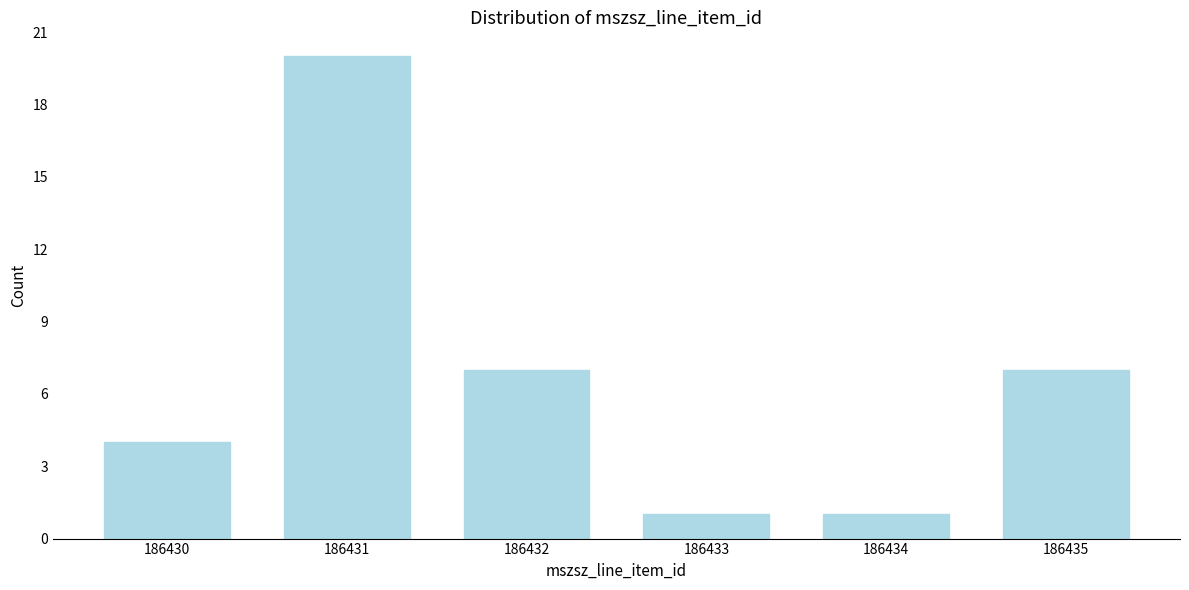

Reading right to left, what are all the values shown in this chart?

7	1	1	7	20	4